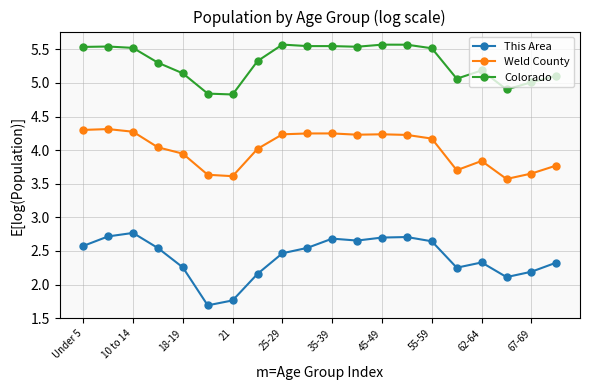

What is the minimum value for This Area?

1.7